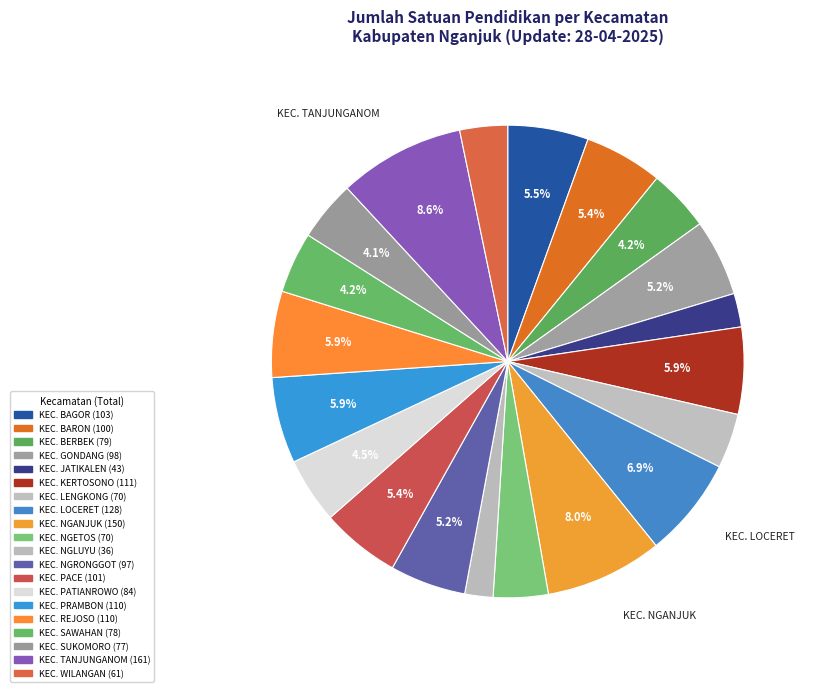

Which slice is the largest?

KEC. TANJUNGANOM